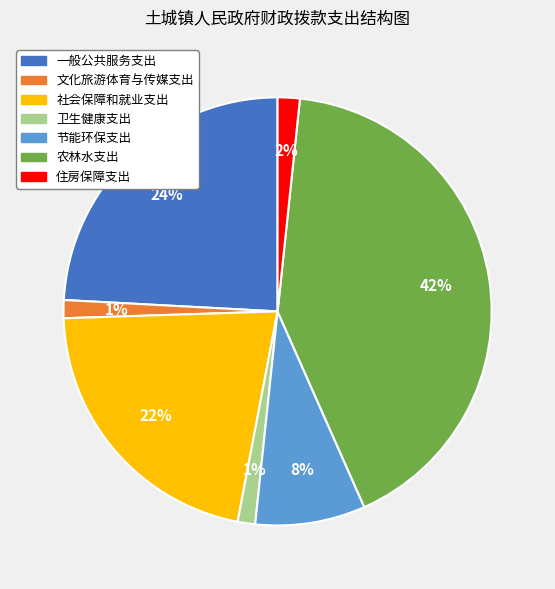

Does any single category account for the majority?

No